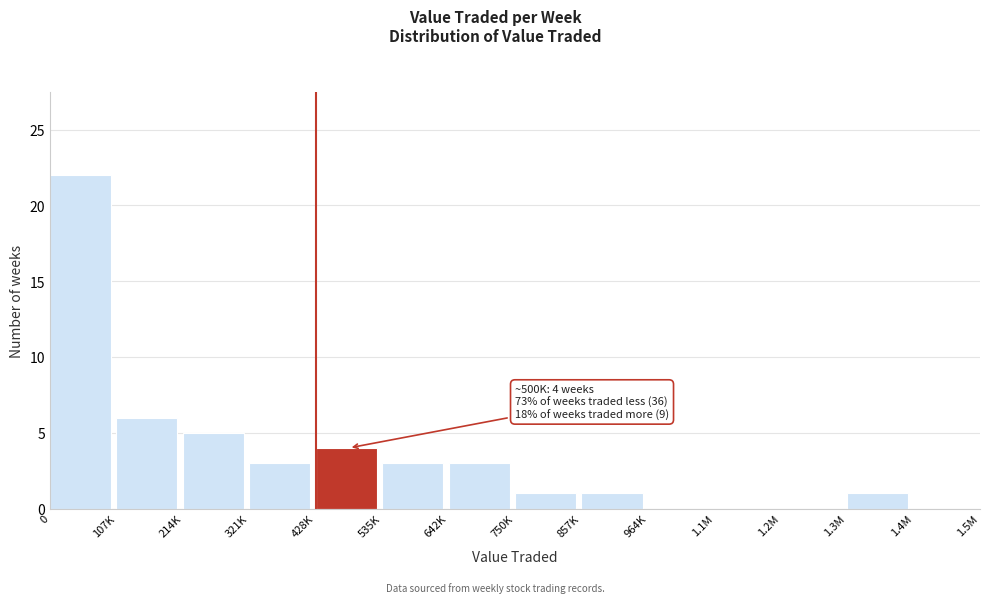

Reading left to right, list all the values displayed in this chart.

0=22	107K=6	214K=5	321K=3	428K=4	535K=3	642K=3	750K=1	857K=1	964K=0	1.1M=0	1.2M=0	1.3M=1	1.4M=0